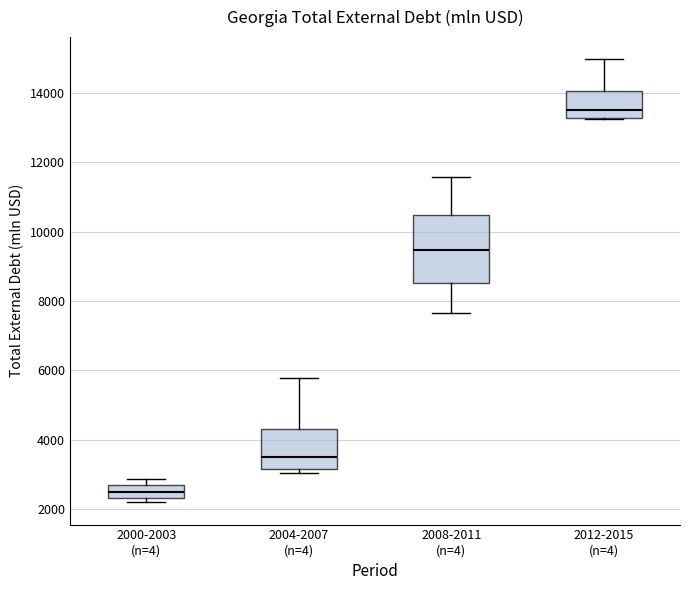

Where does the upper whisker of the box for 2012-2015 (n=4) end on the y-axis? The values are not printed on the chart, so give them approximately, as read against the axis.

15000